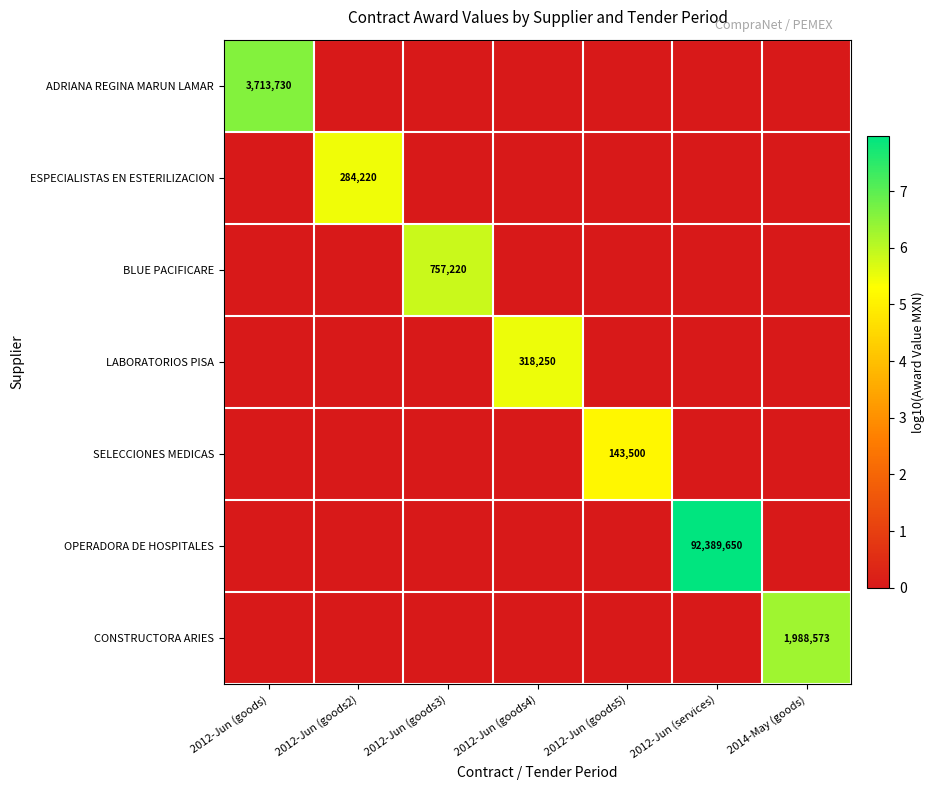

Count the number of categories in the chart.

7